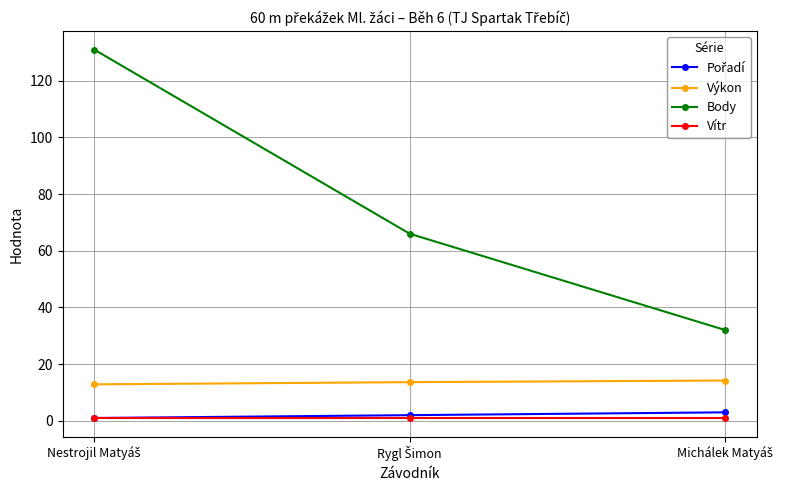

Which series has the widest spread of values?

Body